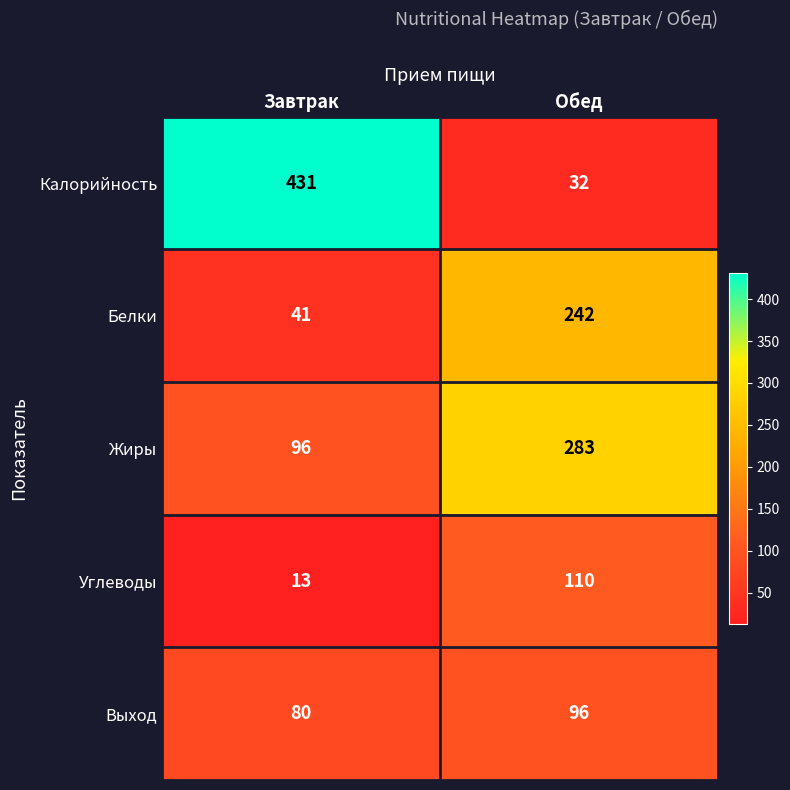

What is the average value of the Углеводы series?

62